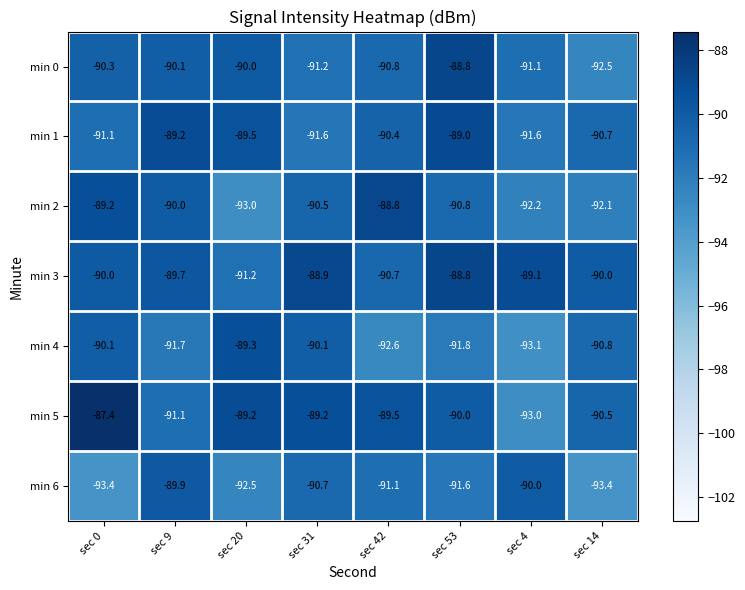

Count the number of data series in this chart.

7